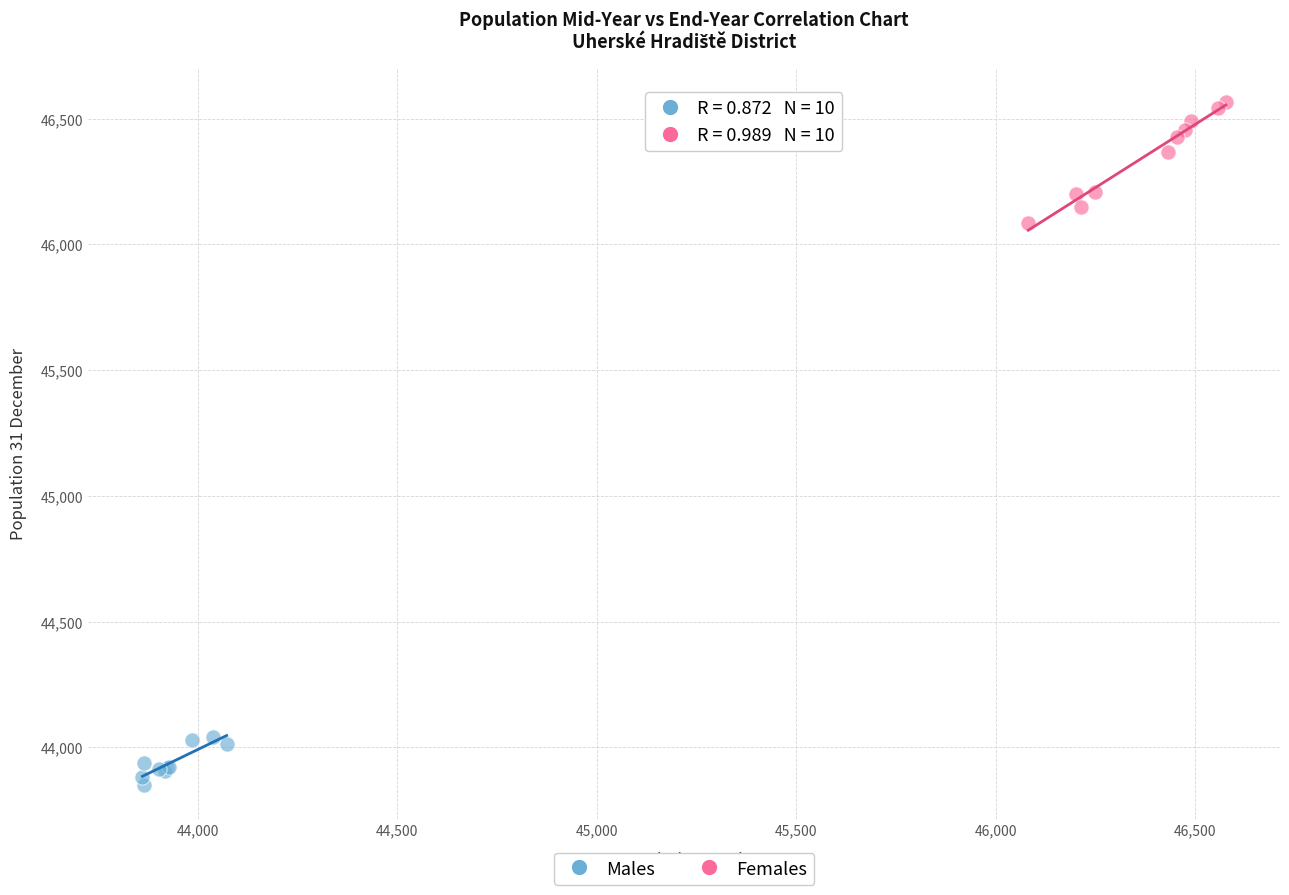

What are all the series names shown in the legend?

Males, Females